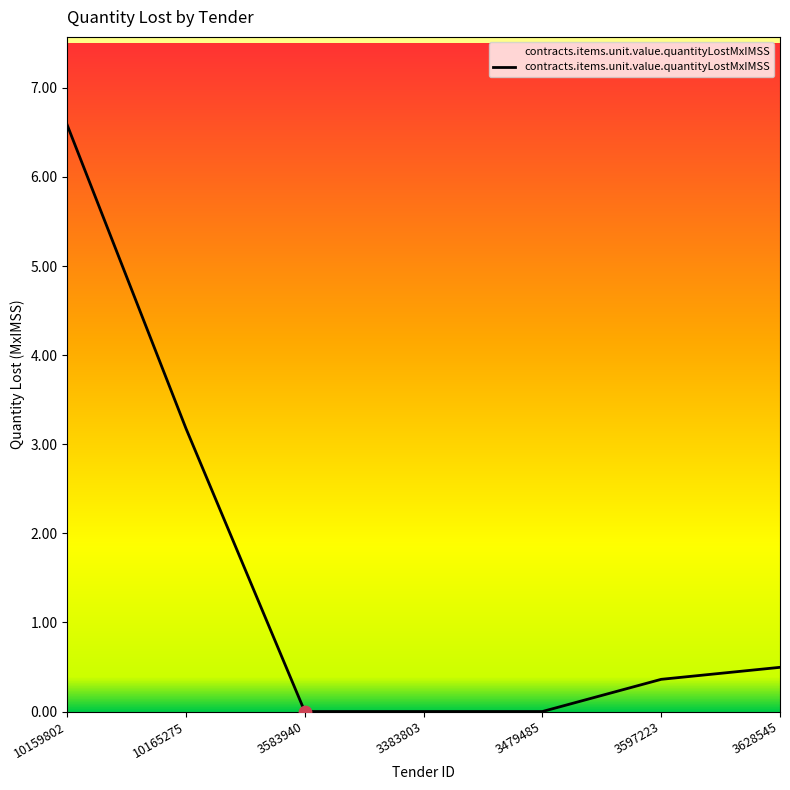

What is the change in value from 3583940 to 3628545?

+0.5